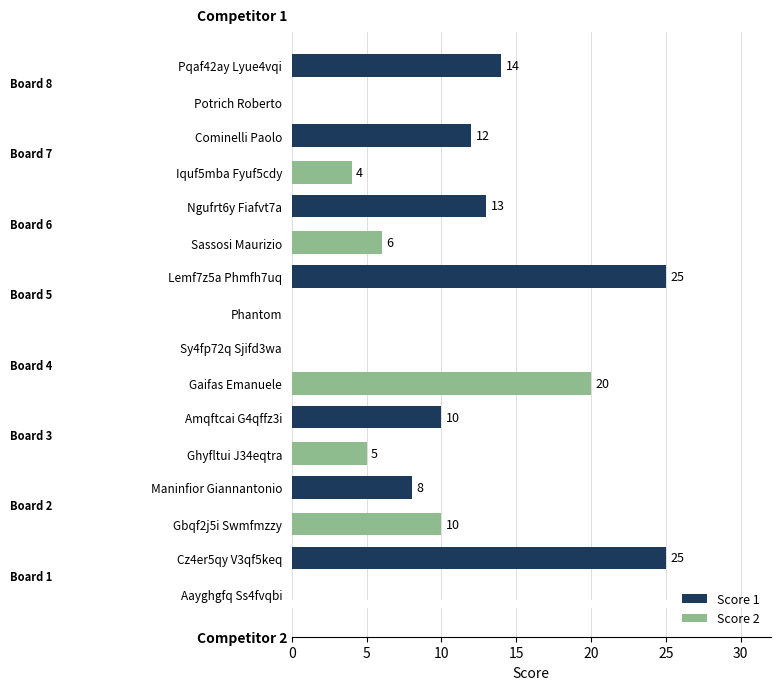

What is the sum of all Score 2 values?

45